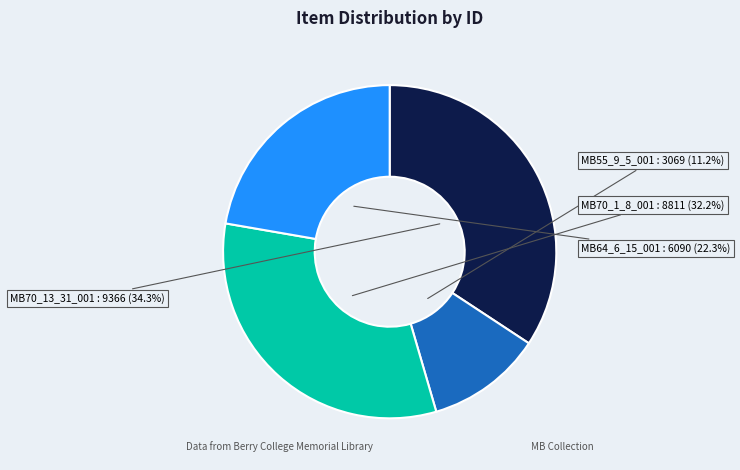

To the nearest percent, what portion does MB70_1_8_001 represent?

32%